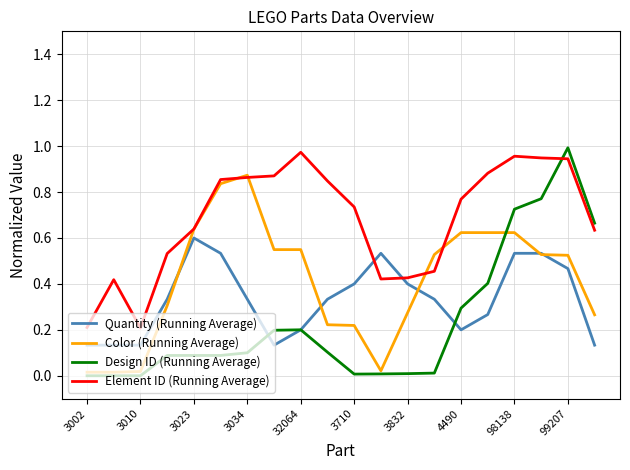

List the series in order of their overall mean, highest first.

Element ID (Running Average), Color (Running Average), Quantity (Running Average), Design ID (Running Average)